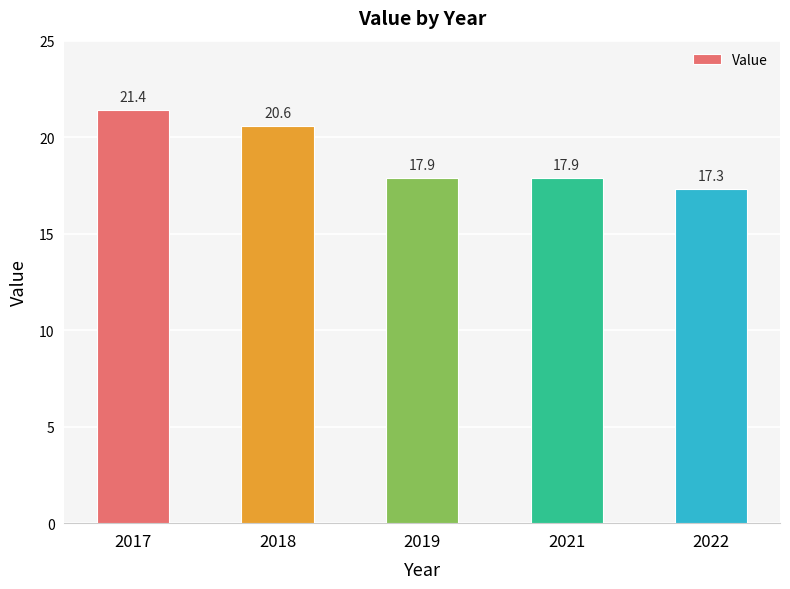

The chart shows a value of 17.3 at 2022. True or false?

True